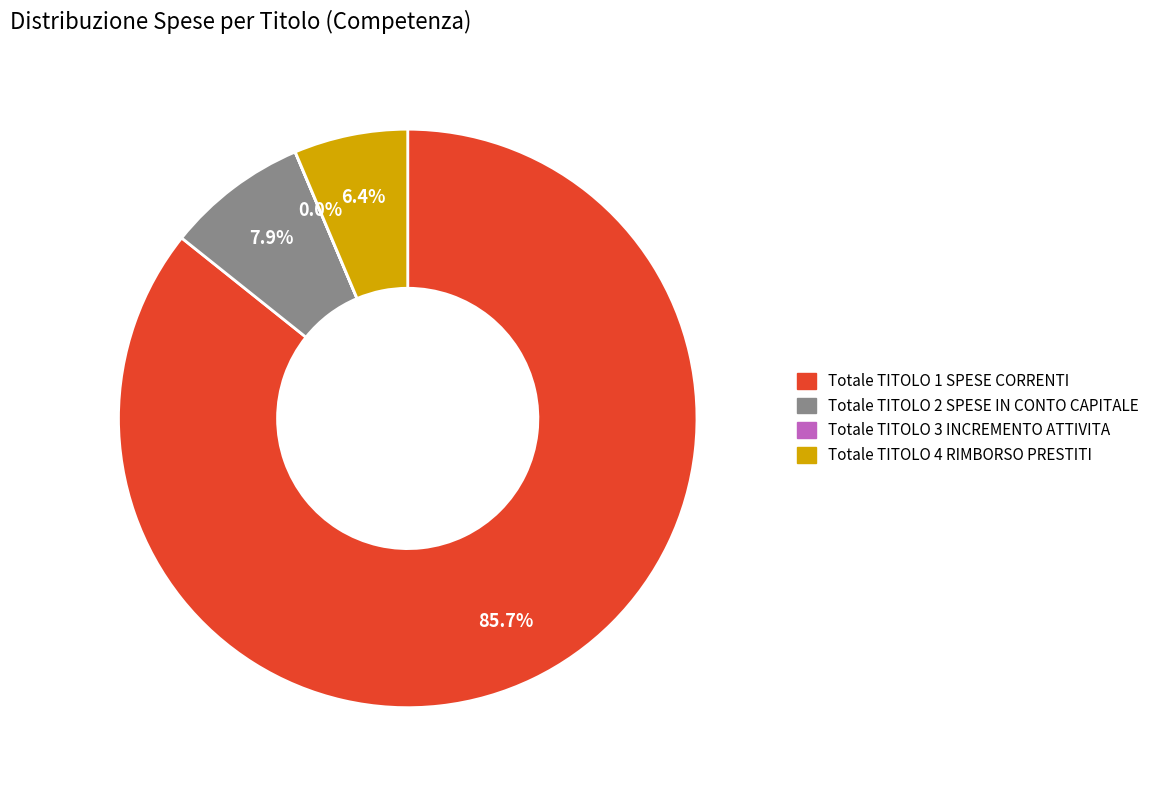

Which category has the biggest portion of the pie?

Totale TITOLO 1 SPESE CORRENTI